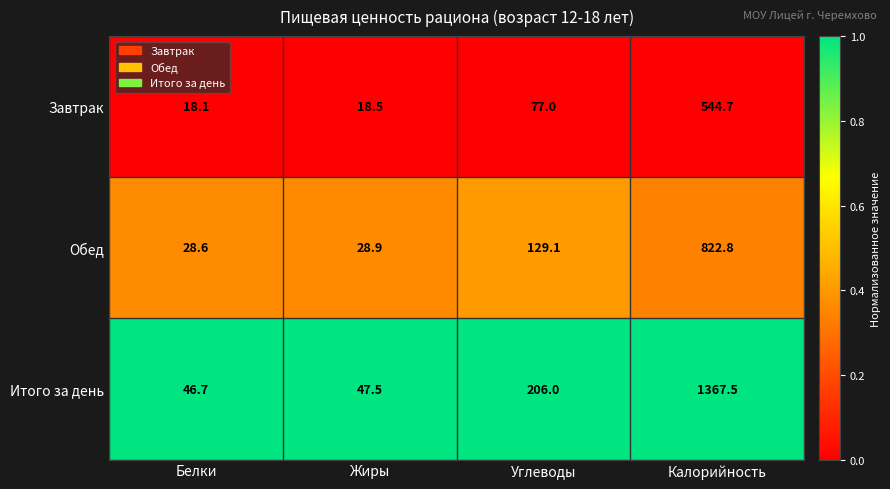

Is the value of Завтрак at Белки greater than the value of Итого за день at Углеводы?

No